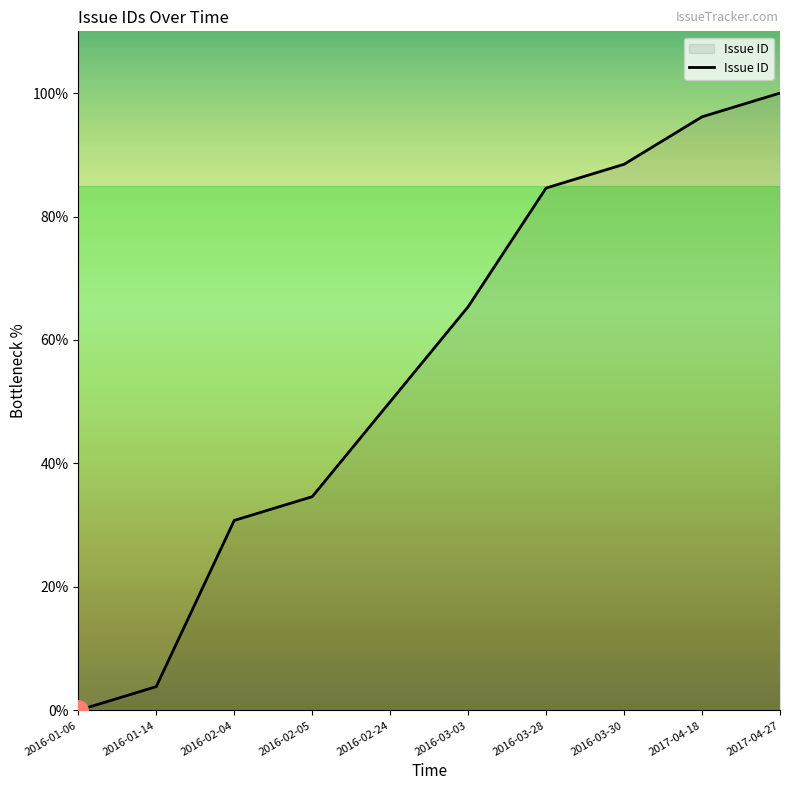

How many values are above zero?

9